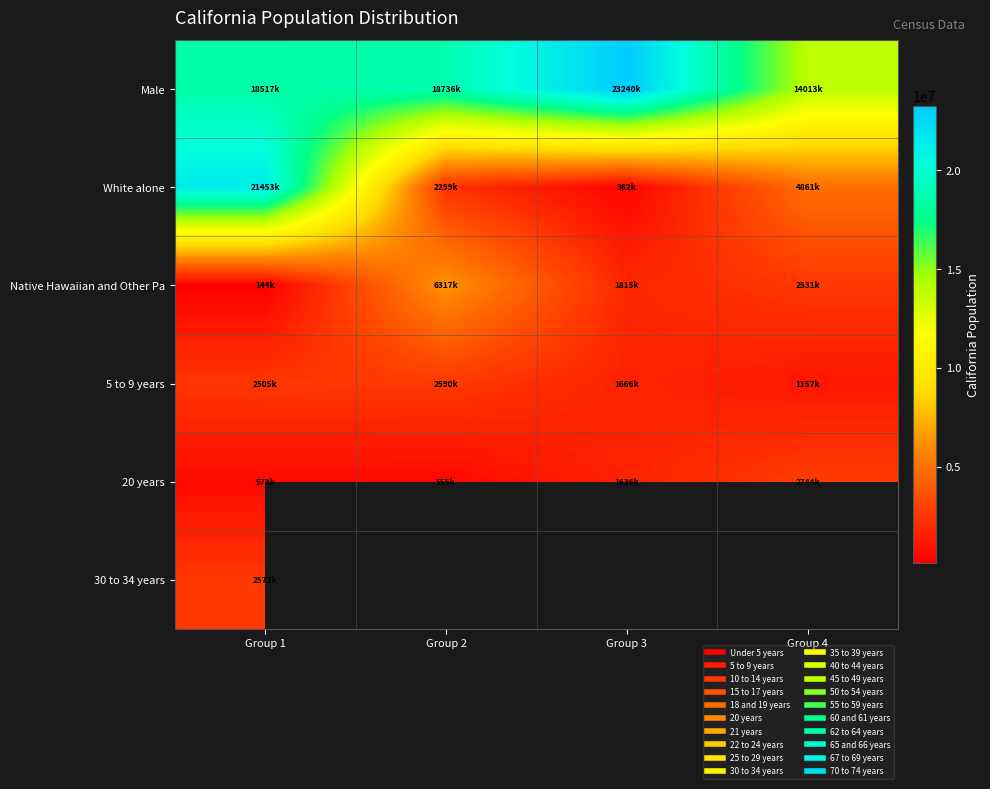

Between Group 3 and Group 4, which series saw the biggest shift?

Male